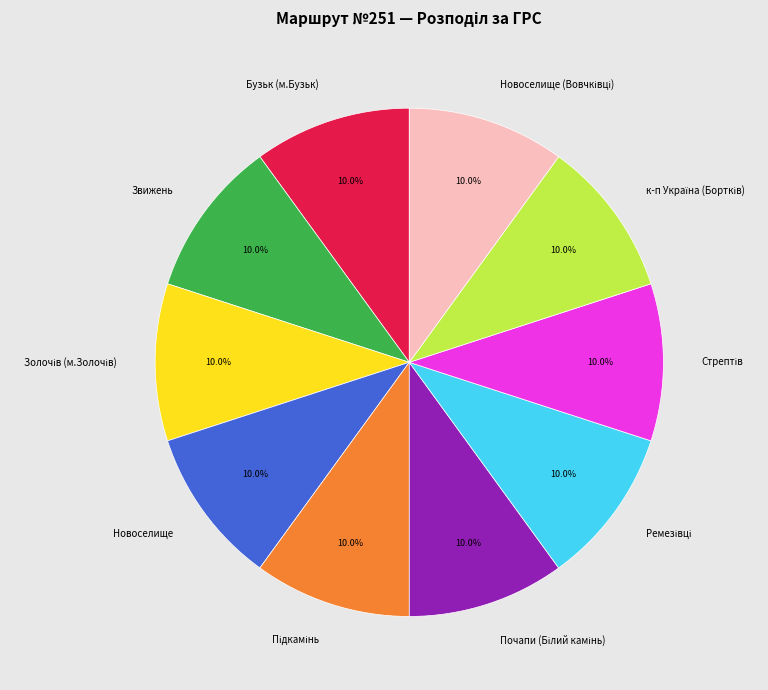

To the nearest percent, what is the average slice percentage?

10%